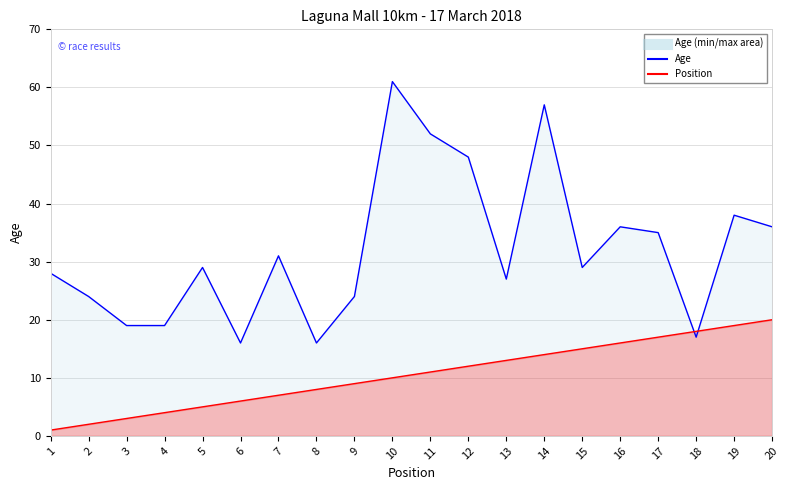

Which series has the largest total across all categories?

Age